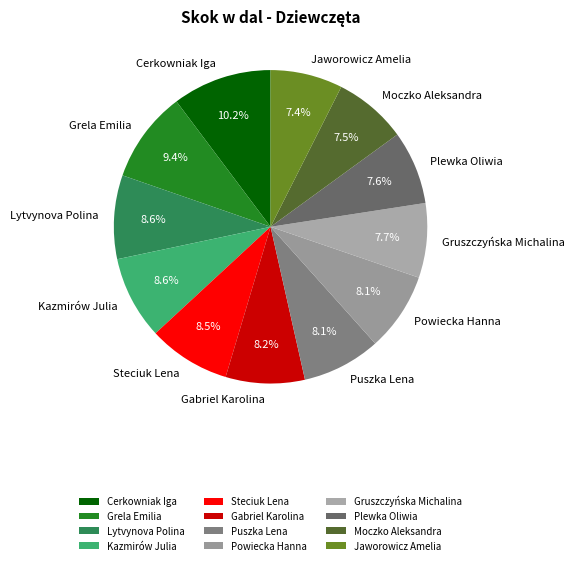

What is the largest slice in the pie chart?

Cerkowniak Iga